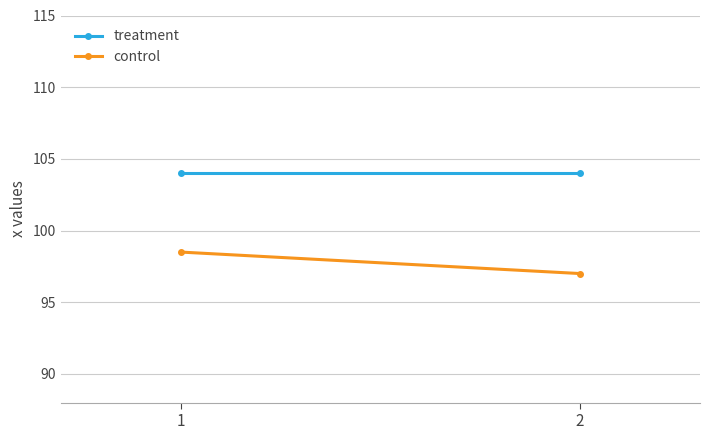

At which category is the sum across all series the highest?

1